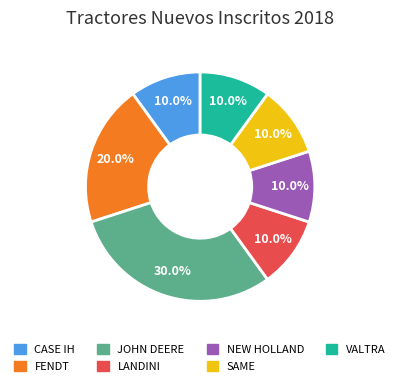

Is SAME the majority of the pie?

No